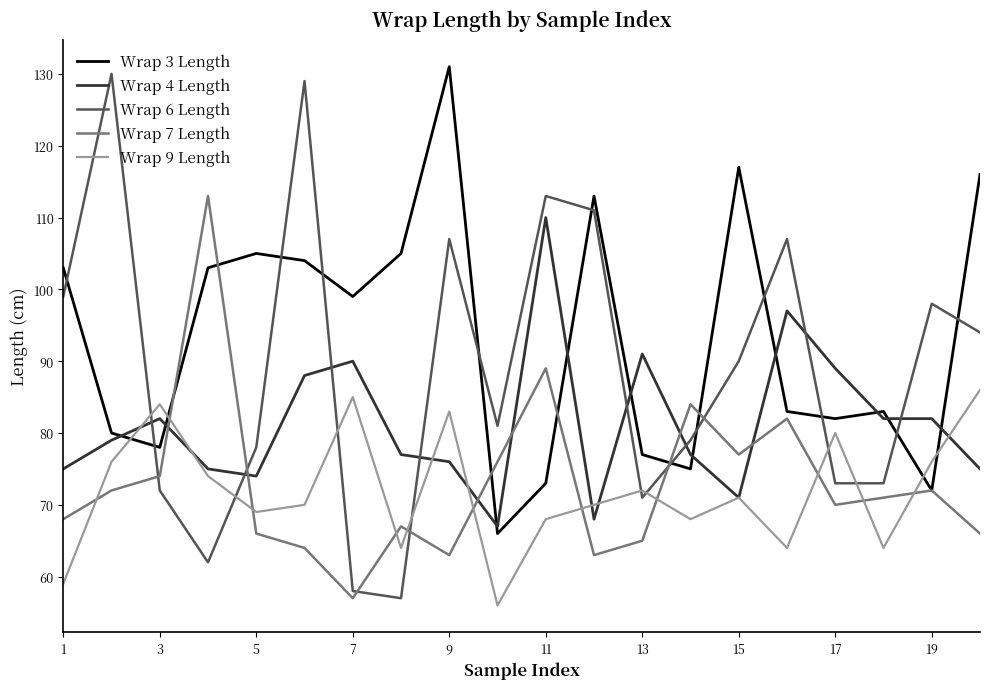

How many intersections are there between Wrap 3 Length and Wrap 6 Length?

12